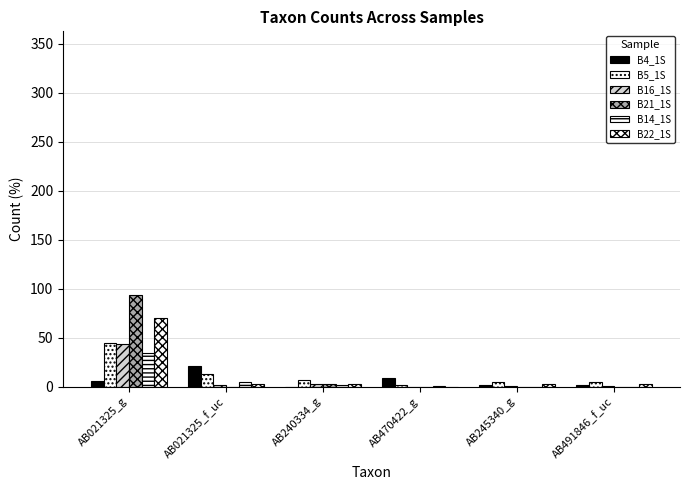

At how many categories does at least one series exceed 34?

1